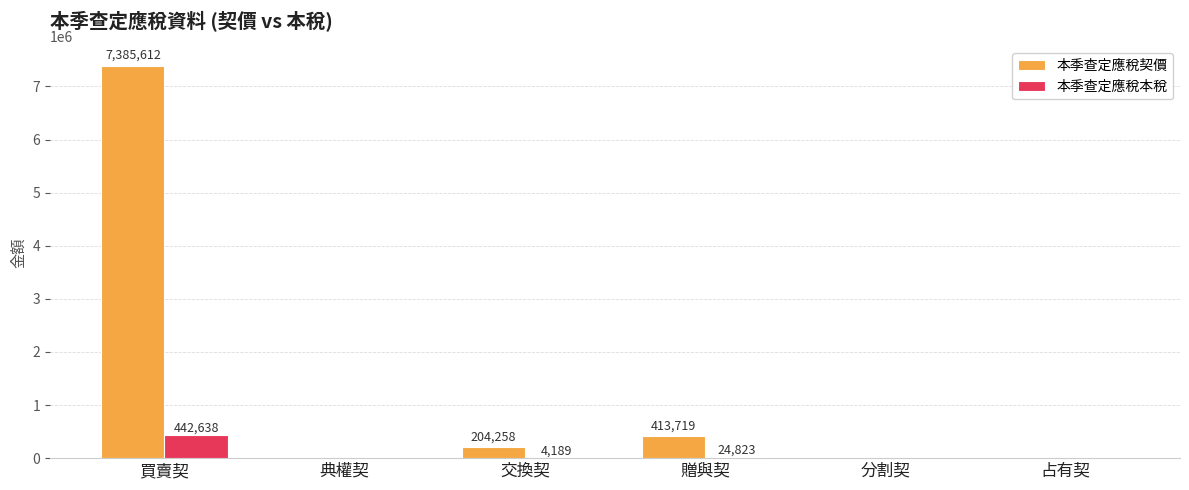

What is the difference between the 本季查定應稅契價 values at 交換契 and 占有契?

204258